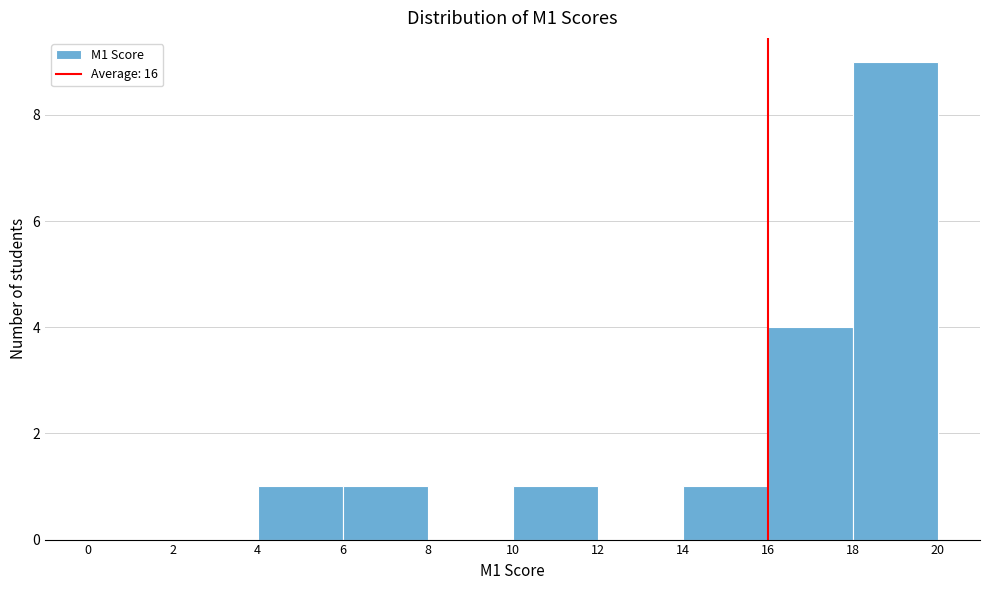

Reading left to right, list every bar in this chart as the range it spans on the x-axis followed by its height. The values are not printed on the chart, so give them approximately, as read against the axis.

0 to 2: 0
2 to 4: 0
4 to 6: 1
6 to 8: 1
8 to 10: 0
10 to 12: 1
12 to 14: 0
14 to 16: 1
16 to 18: 4
18 to 20: 9